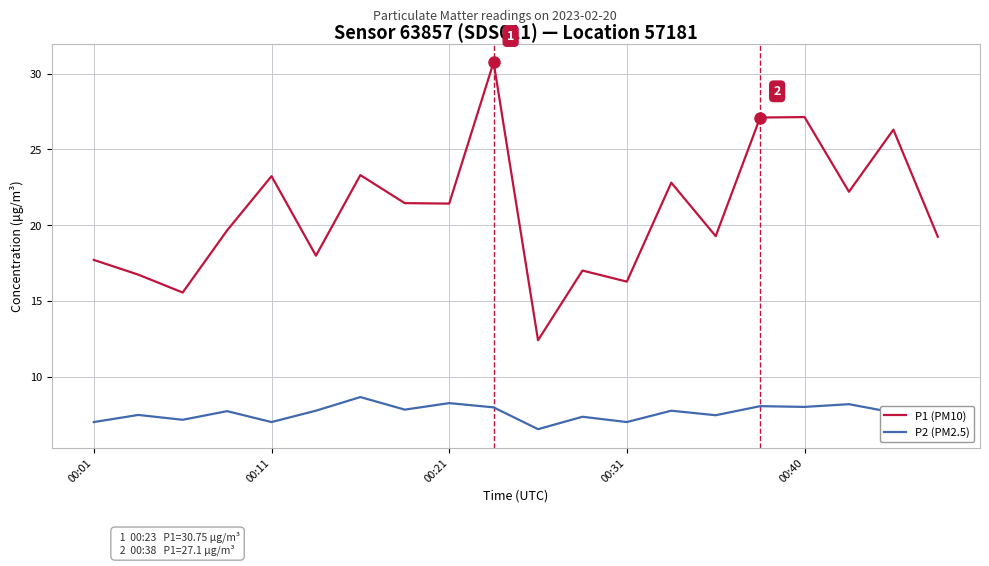

What is the difference between the maximum and minimum values in the P2 (PM2.5) series?

2.1